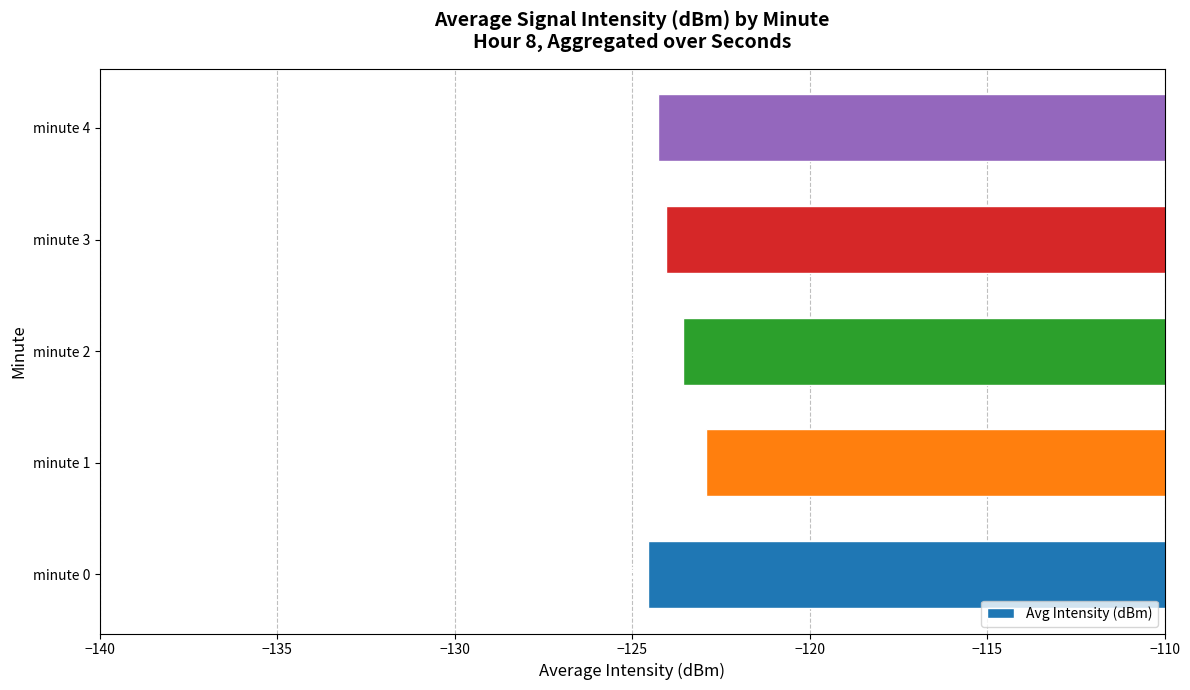

List the labels in order of value, largest first.

minute 1, minute 2, minute 3, minute 4, minute 0